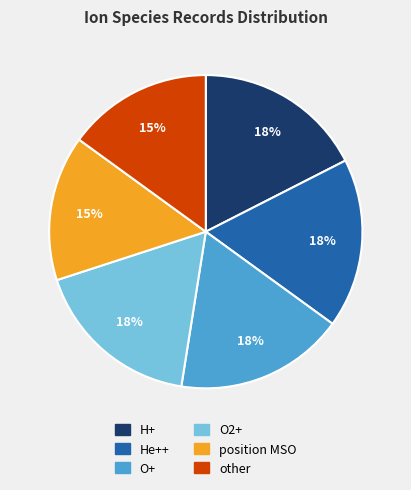

Is there a majority slice in this chart?

No